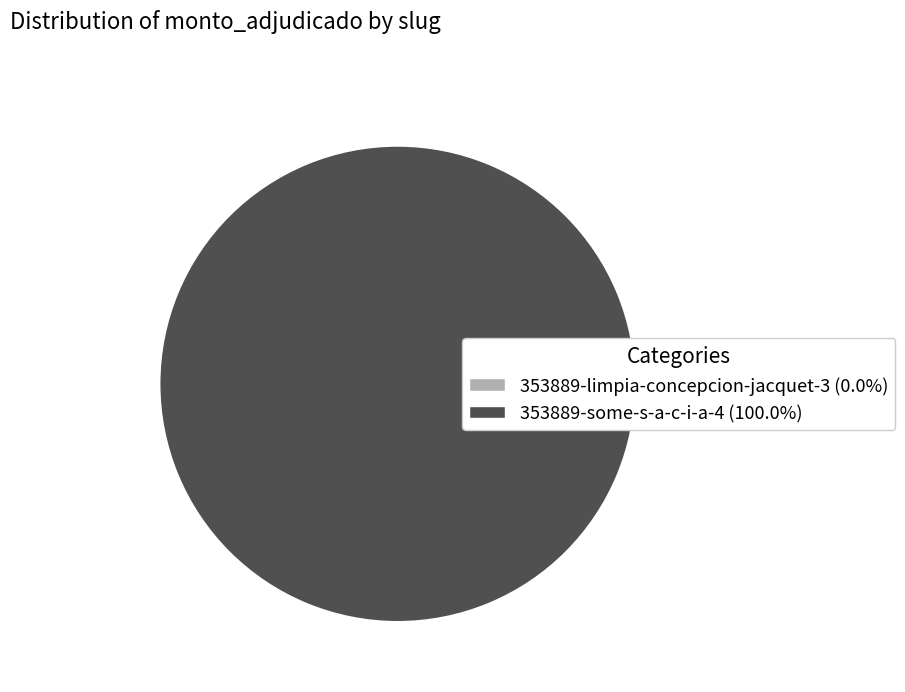

What percentage do 353889-limpia-concepcion-jacquet-3 and 353889-some-s-a-c-i-a-4 together represent?

100.0%